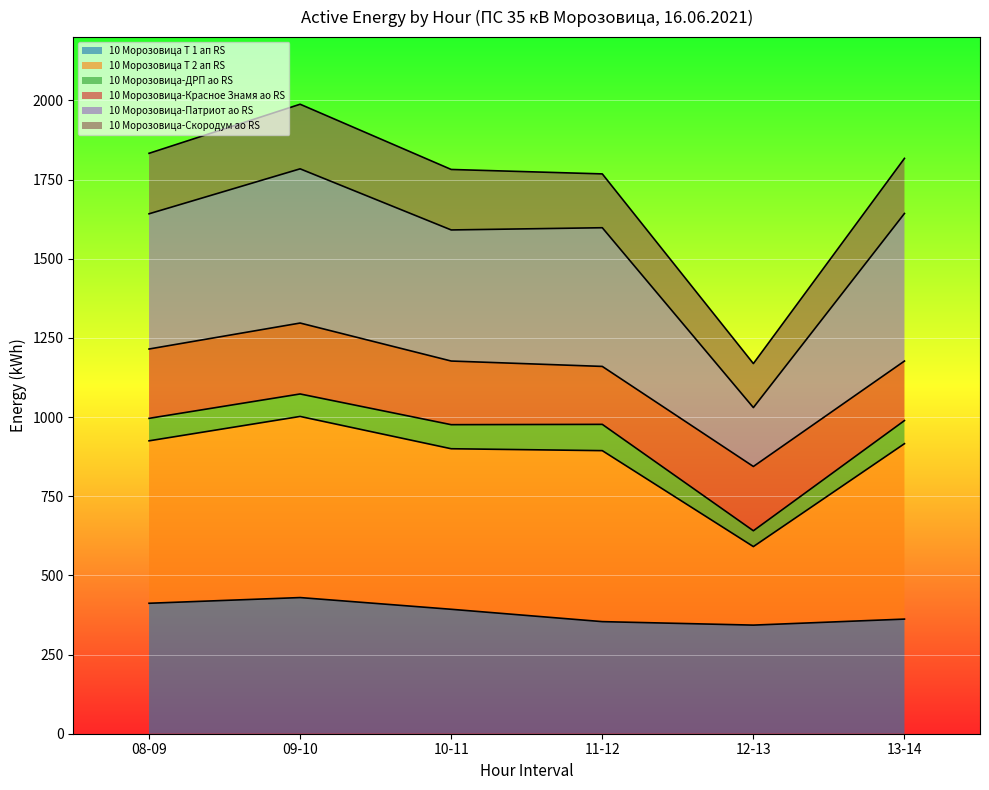

What is the lowest value of the 10 Морозовица Т 1 ап RS series?

343